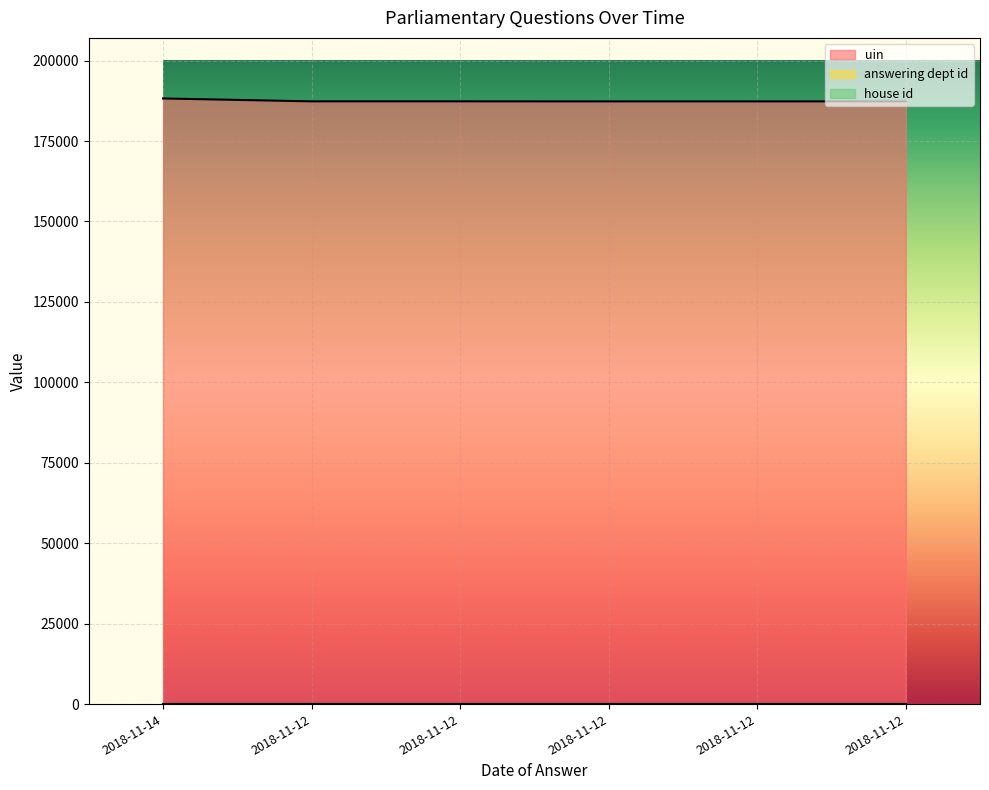

Reading left to right, transcribe all the data shown in this chart.

uin: 188237	187336	187338	187321	187322	187323
answering dept id: 10	10	10	10	10	10
house id: 1	1	1	1	1	1